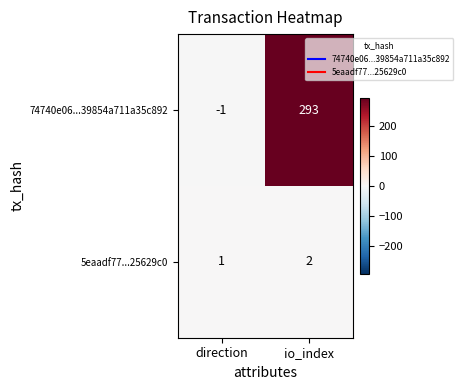

The 74740e06...39854a711a35c892 series shows -1 at direction. True or false?

True